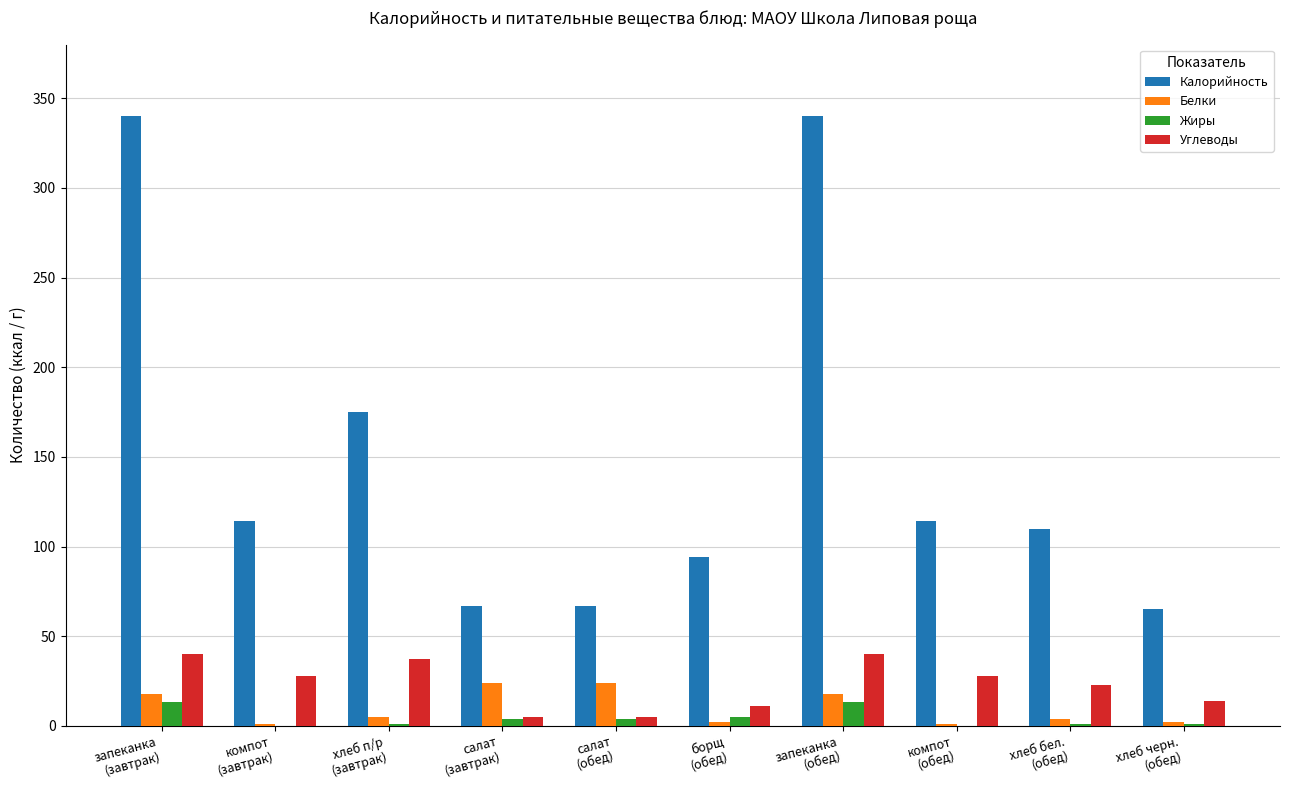

Between салат
(обед) and хлеб бел.
(обед), which series saw the biggest shift?

Калорийность